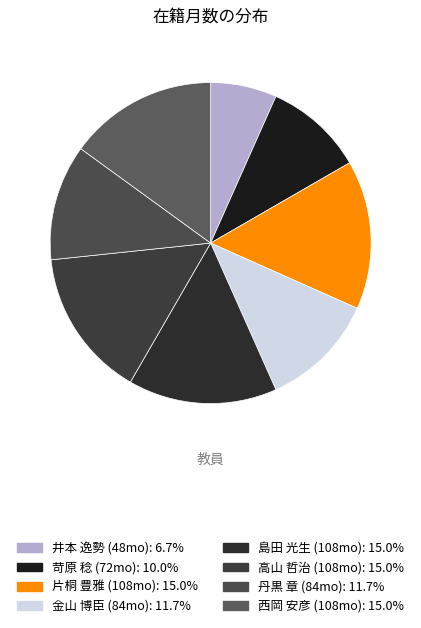

How many segments does this pie chart have?

8